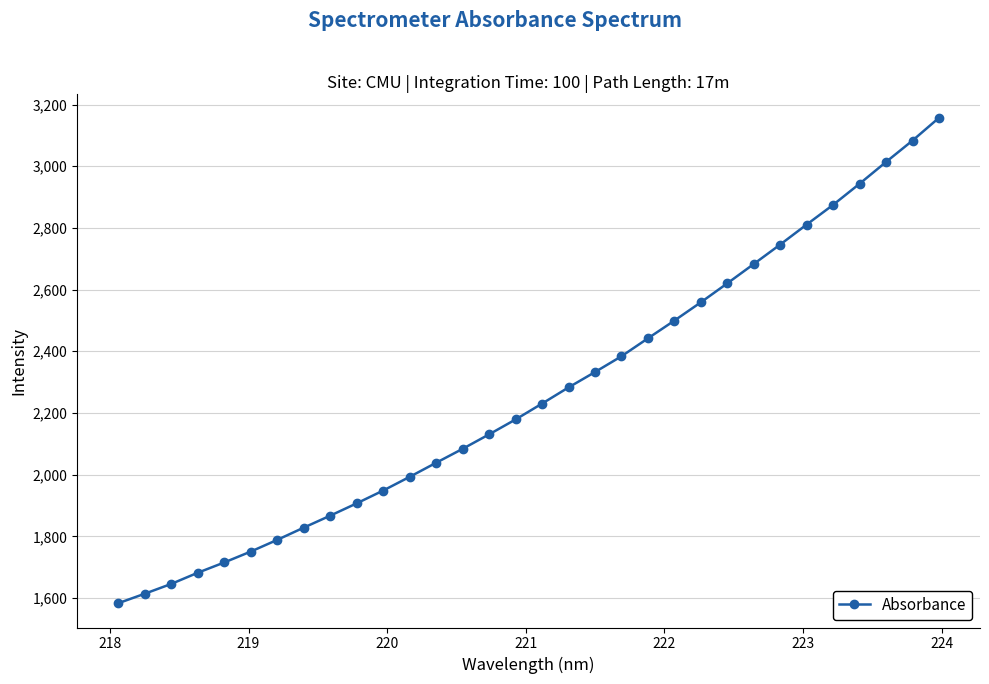

What is the value of the 30th point from the left?

3013.9